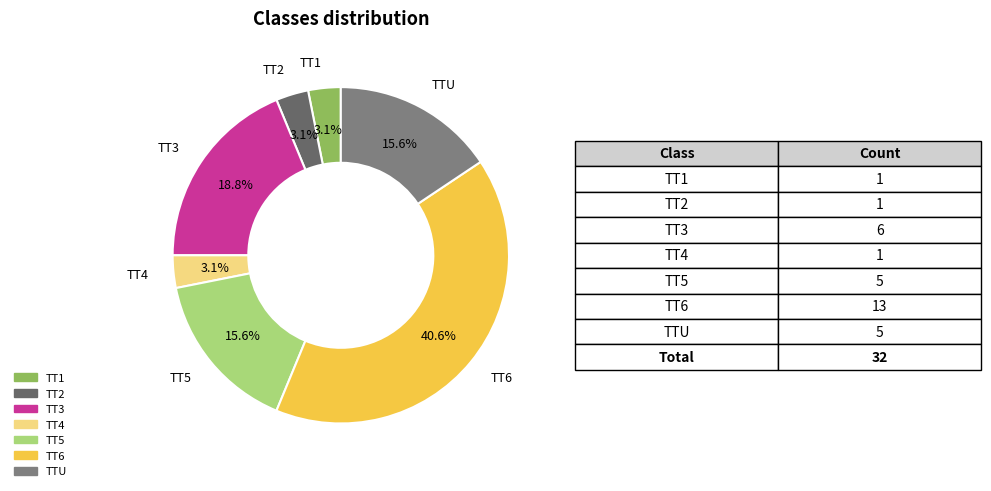

What is the largest slice in the pie chart?

TT6